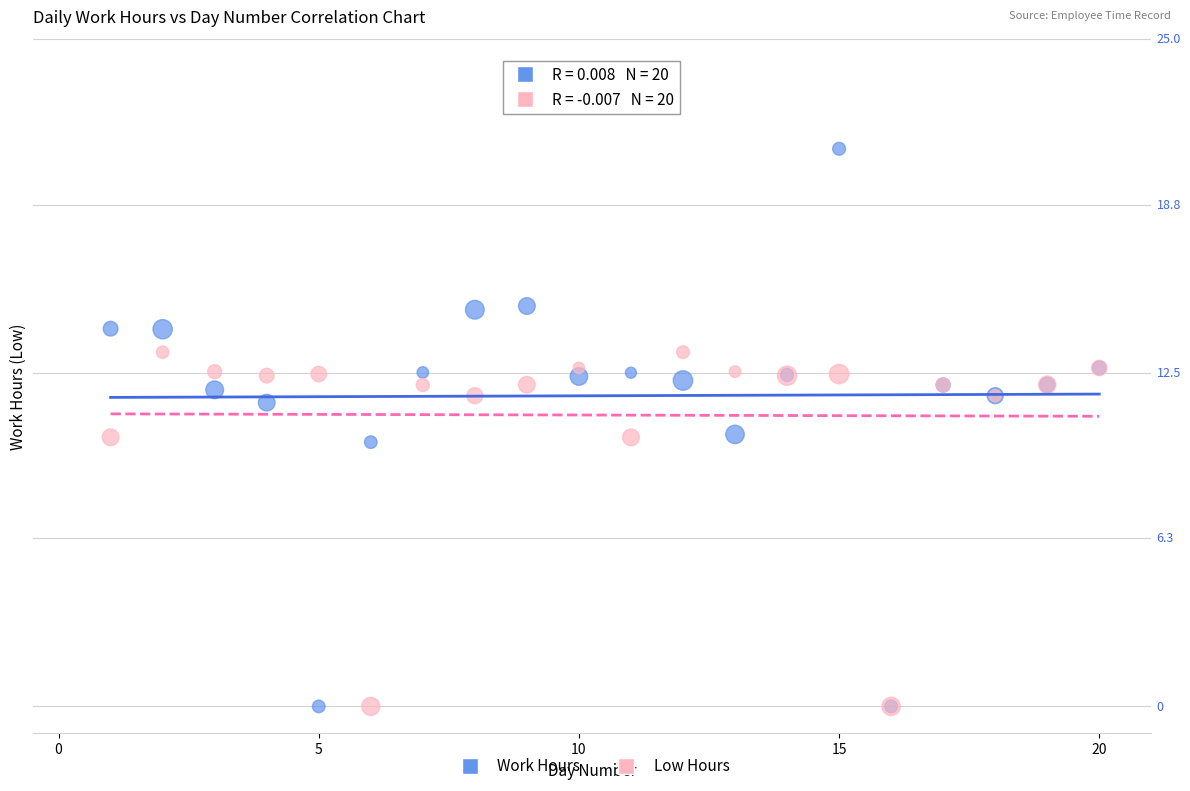

Which series has the largest Y range (max minus min)?

Work Hours